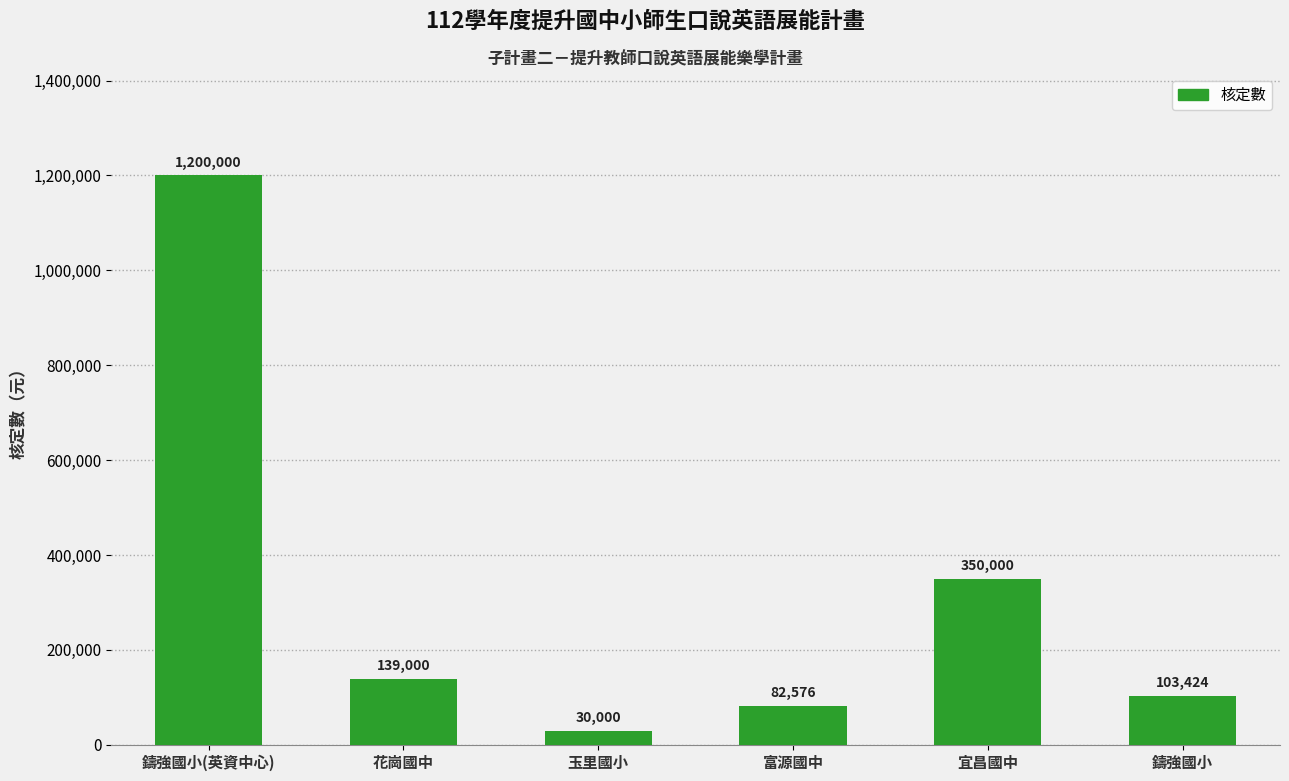

True or false: the data shows 350000 at 宜昌國中.

True